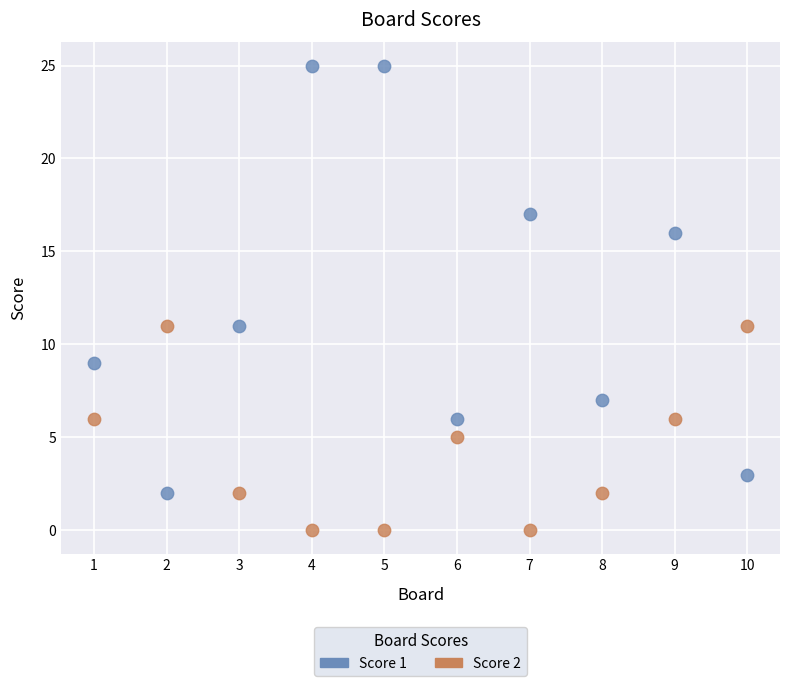

What is the X range (max minus min) for the scatter plot?

9